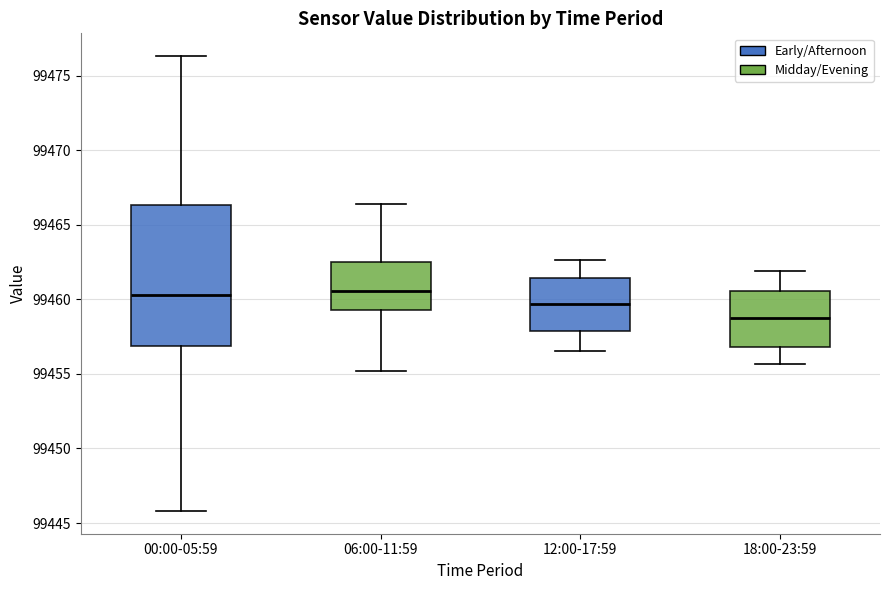

Reading left to right, read every box against the y-axis: the position of its median line, the range the box covers, and the ends of its whiskers. The values are not printed on the chart, so give them approximately, as read against the axis.

00:00-05:59: median 99460.5, box 99457.0 to 99466.5, whiskers 99446.0 to 99476.5
06:00-11:59: median 99460.5, box 99459.5 to 99462.5, whiskers 99455.0 to 99466.5
12:00-17:59: median 99459.5, box 99458.0 to 99461.5, whiskers 99456.5 to 99462.5
18:00-23:59: median 99459.0, box 99457.0 to 99460.5, whiskers 99455.5 to 99462.0